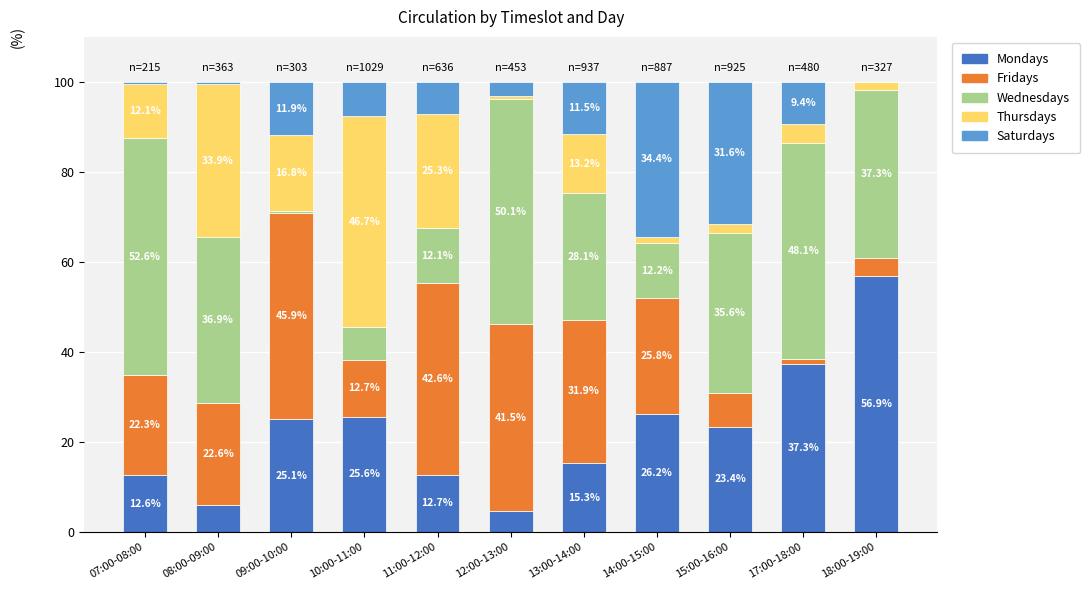

What is the total value across all series at 18:00-19:00?

100.0